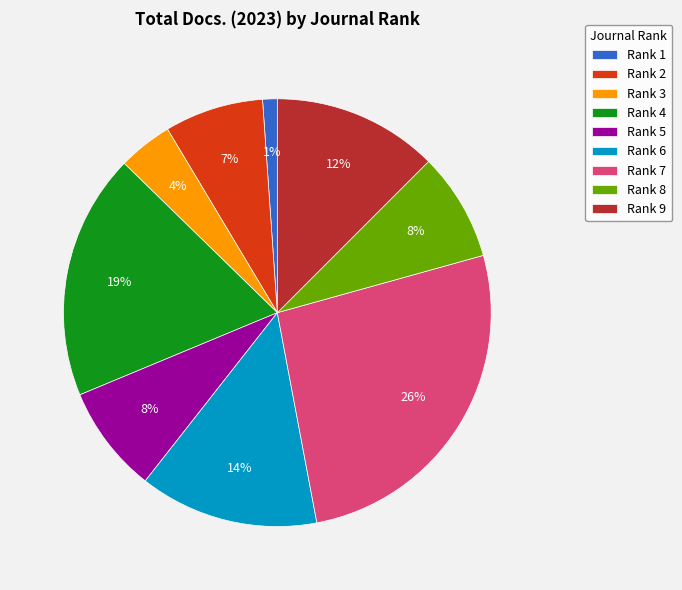

What is the largest slice in the pie chart?

Rank 7